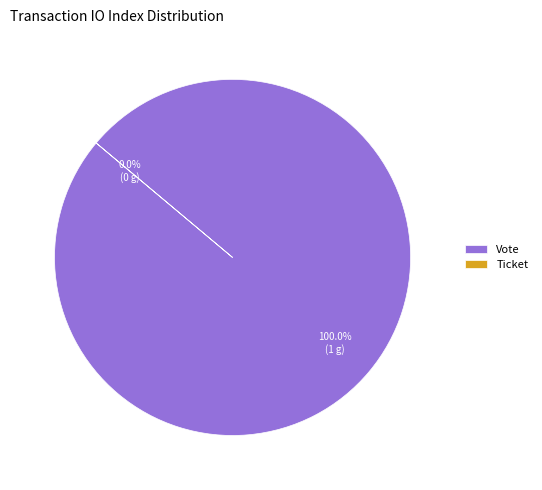

What percentage do Ticket and Vote together represent?

100.0%